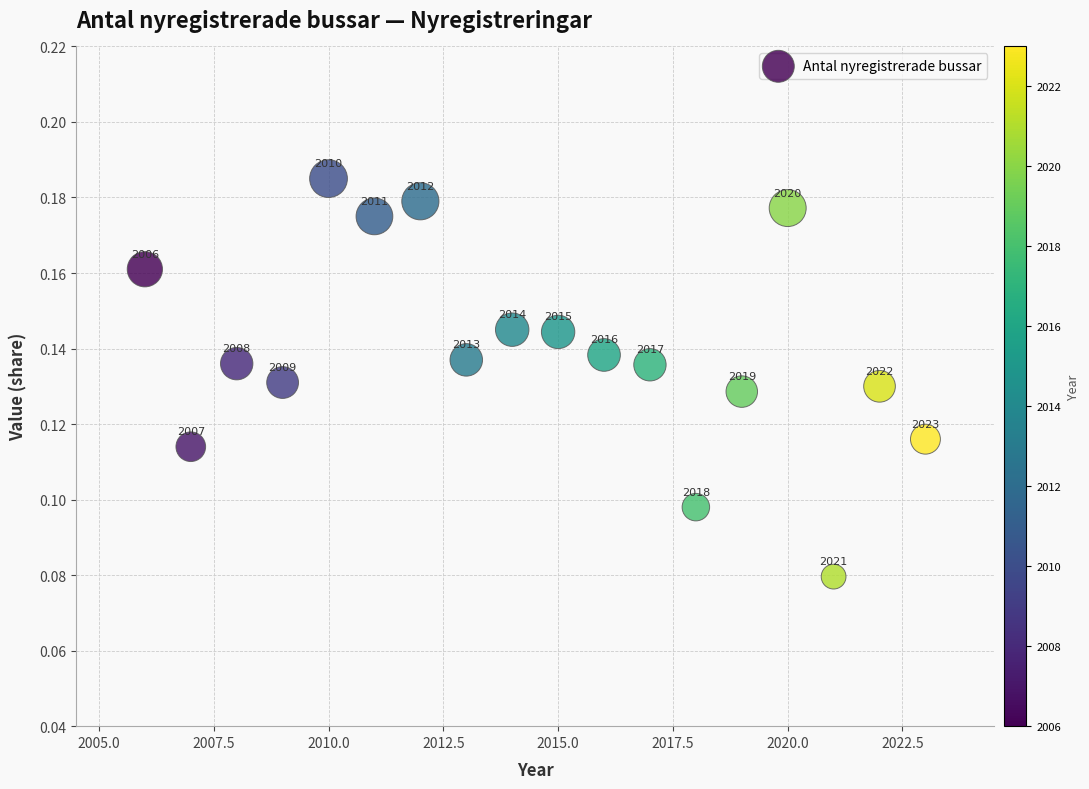

What is the range of X values (max minus min)?

17.0